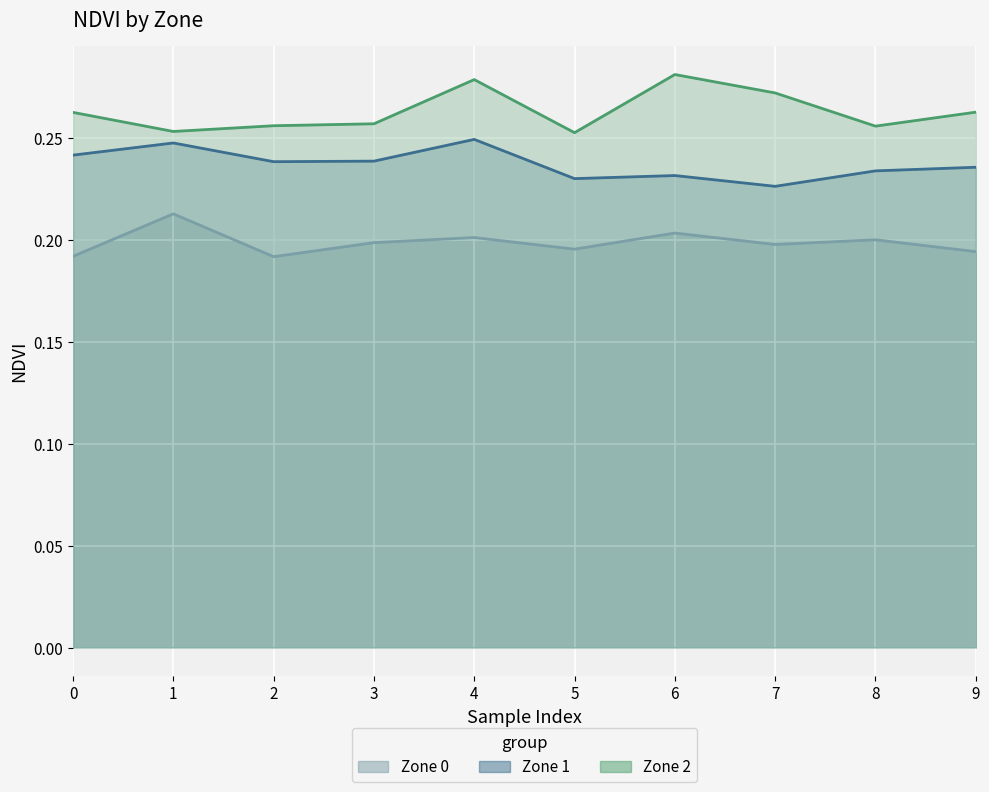

True or false: Zone 2 and Zone 0 intersect in this chart.

False